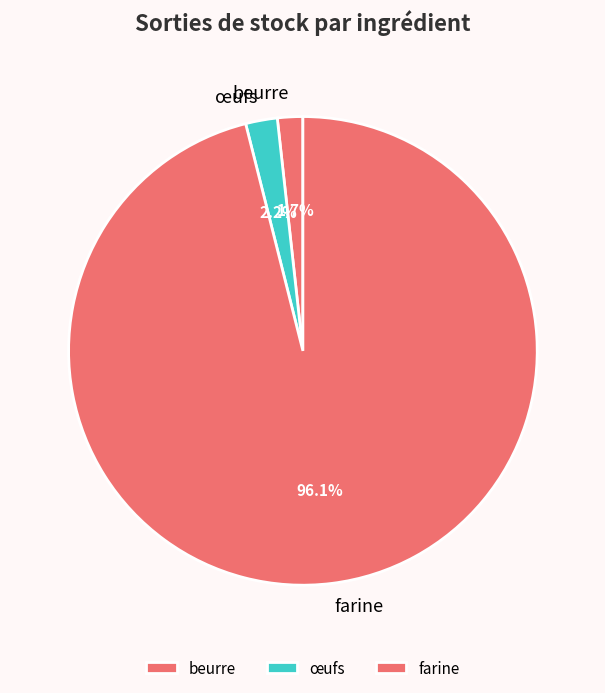

Is it true that œufs is 2% of the pie?

True